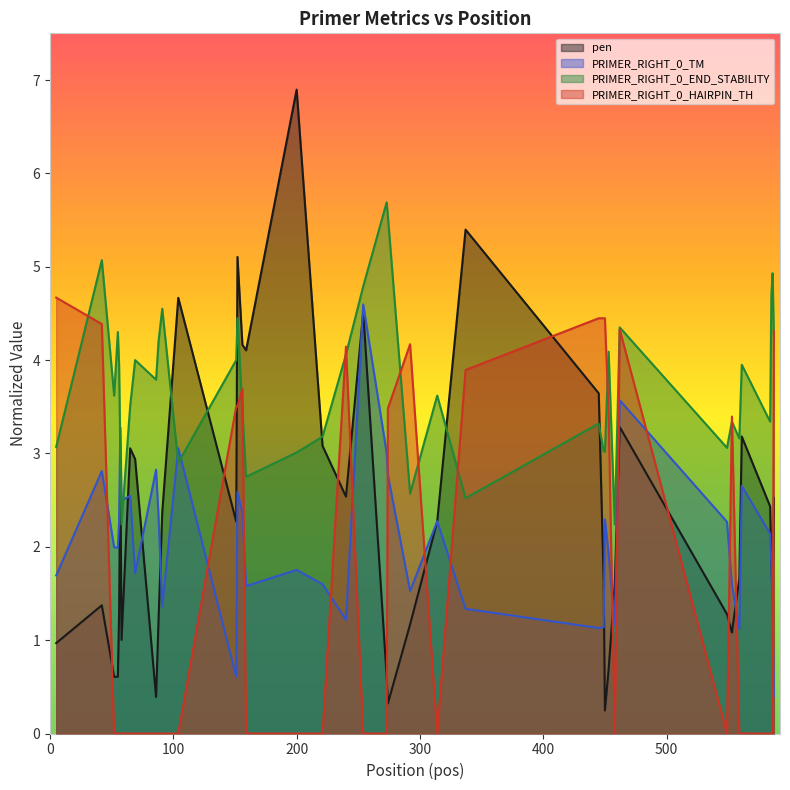

In PRIMER_RIGHT_0_END_STABILITY, how many points are higher than both neighbors (excluding endpoints)?

13